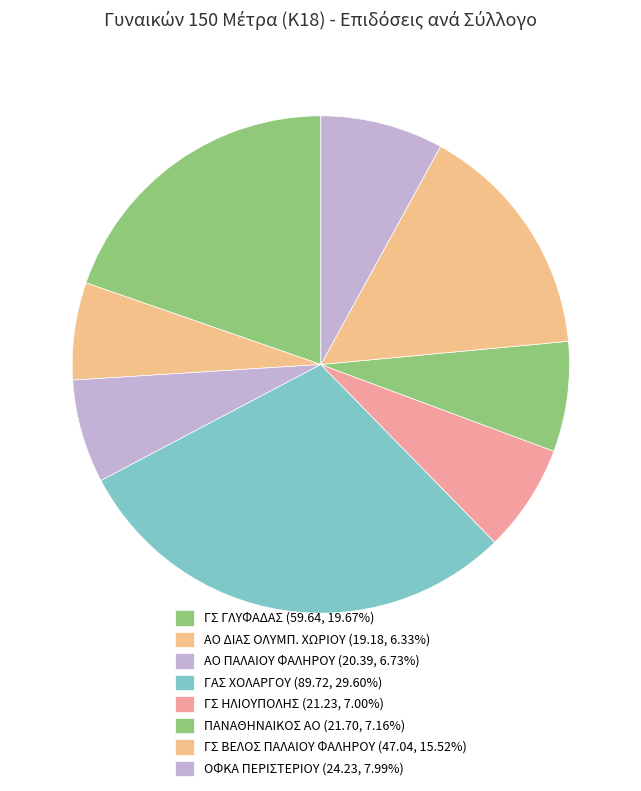

Does any single category account for the majority?

No